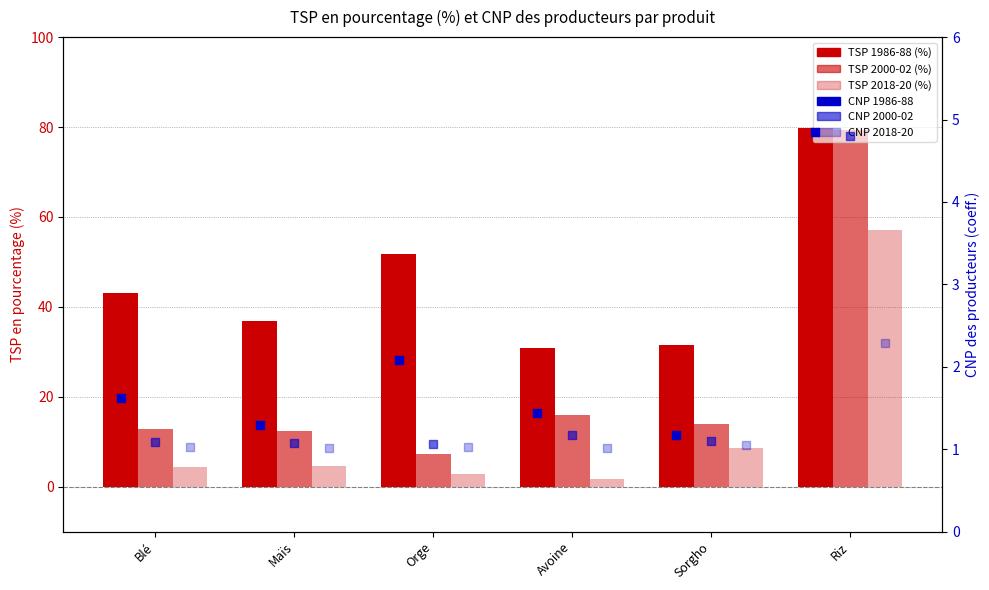

What are all the series names shown in the legend?

TSP 1986-88 (%), TSP 2000-02 (%), TSP 2018-20 (%), CNP 1986-88, CNP 2000-02, CNP 2018-20